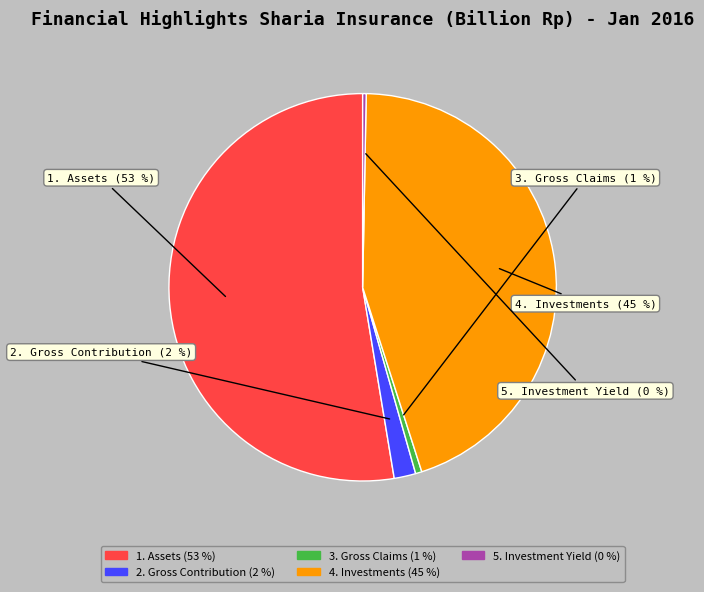

Between 3. Gross Claims and 2. Gross Contribution, which is larger?

2. Gross Contribution